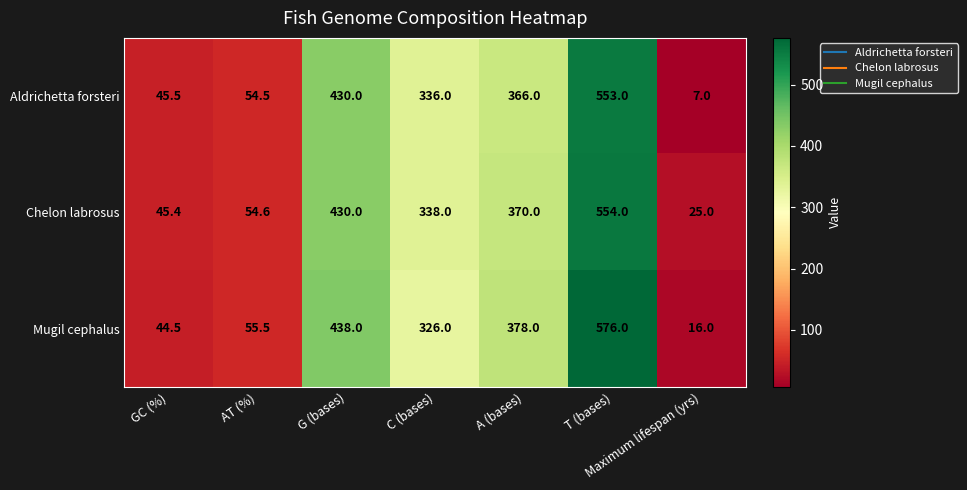

Rank the series by their average value, from highest to lowest.

Mugil cephalus, Chelon labrosus, Aldrichetta forsteri